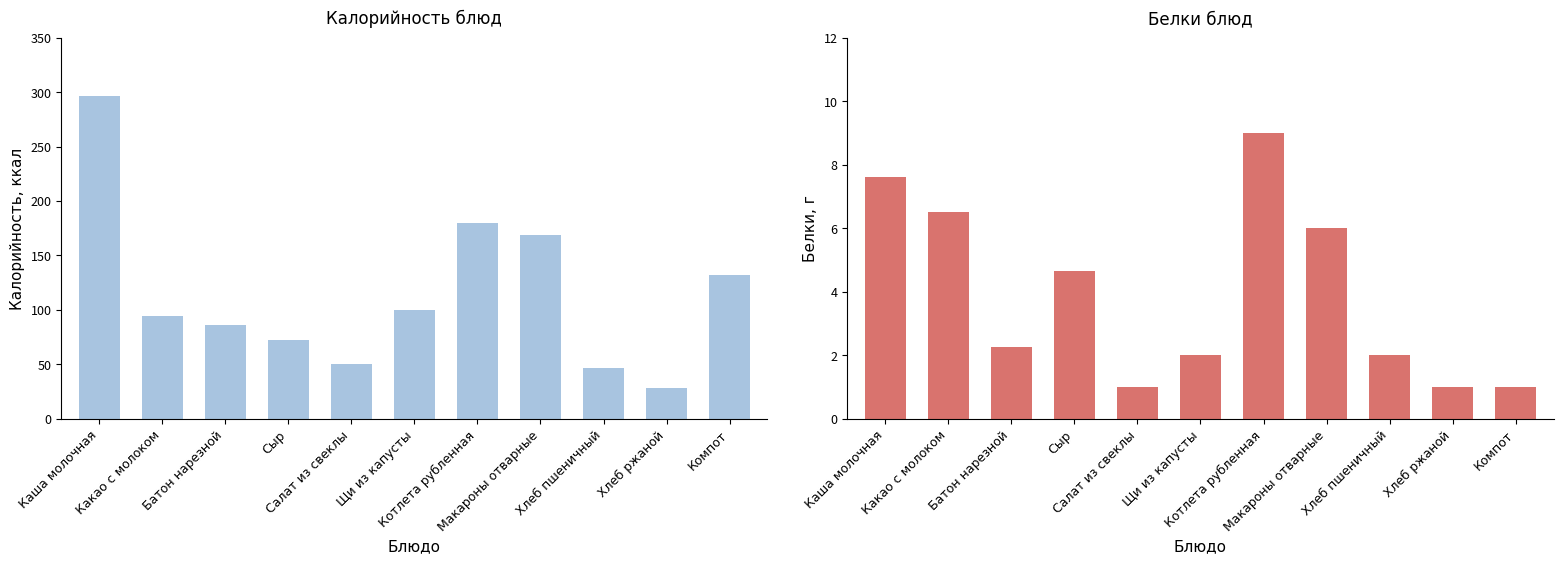

The value of Белки at Хлеб пшеничный is 2.8. True or false?

False